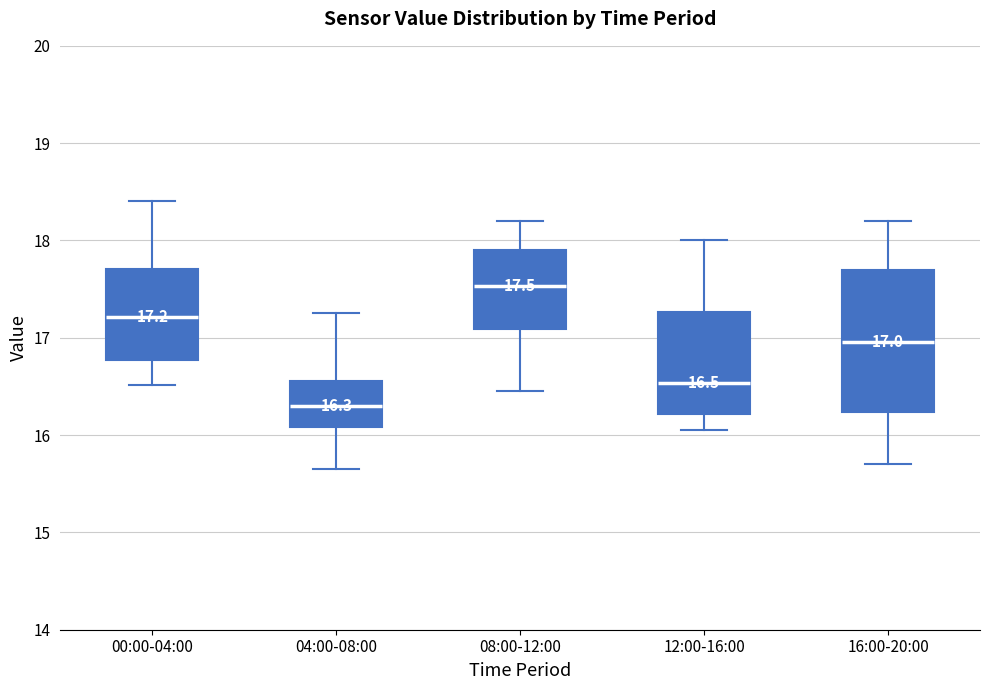

Comparing the boxes themselves (not the whiskers), which one is the tallest?

16:00-20:00